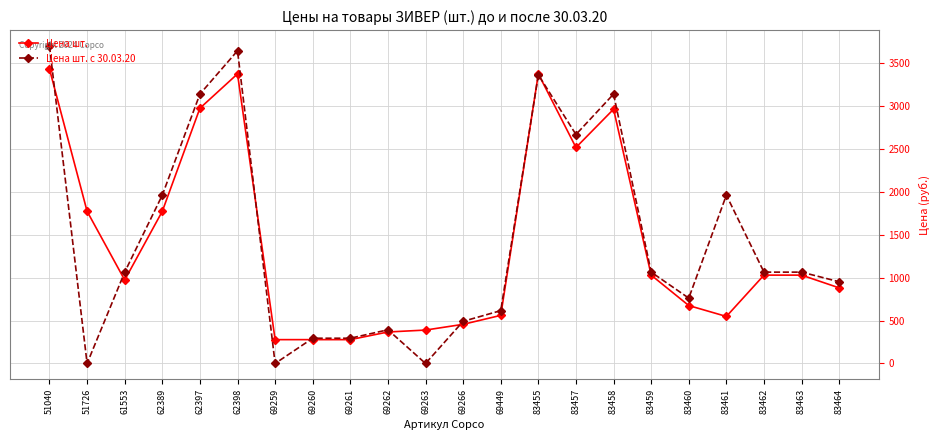

What are all the series names shown in the legend?

Цена шт., Цена шт. с 30.03.20